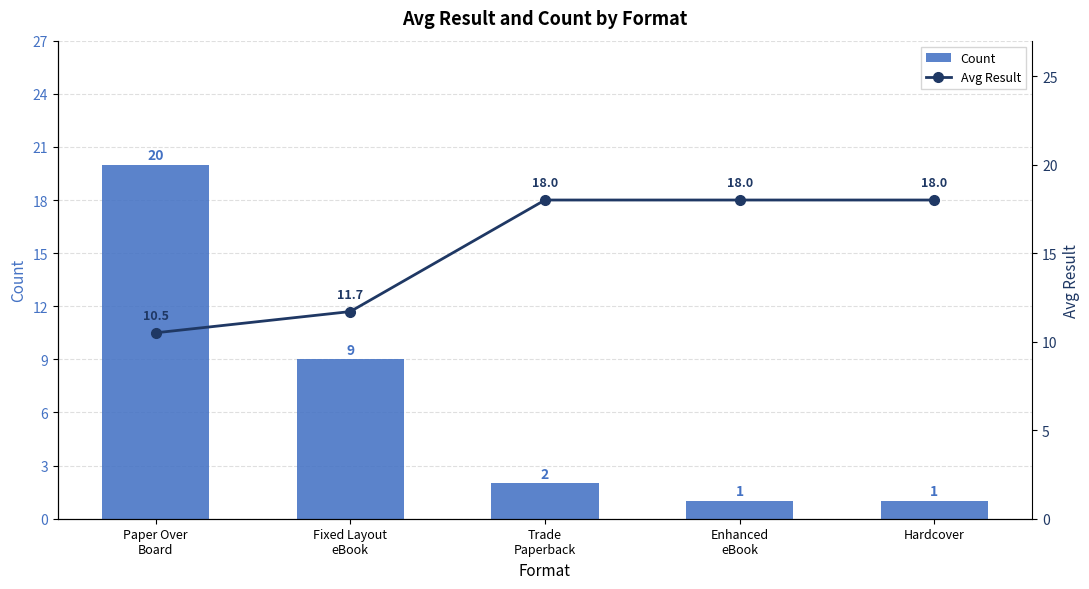

At which label is Avg Result closest to 14?

Fixed Layout
eBook